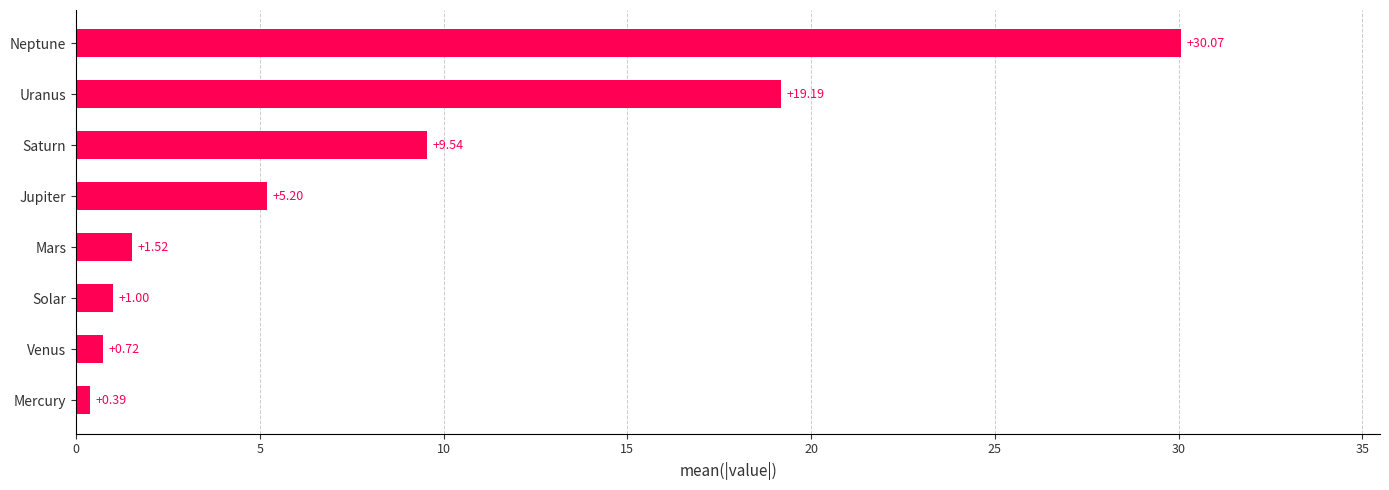

Between Neptune and Solar, which is larger?

Neptune